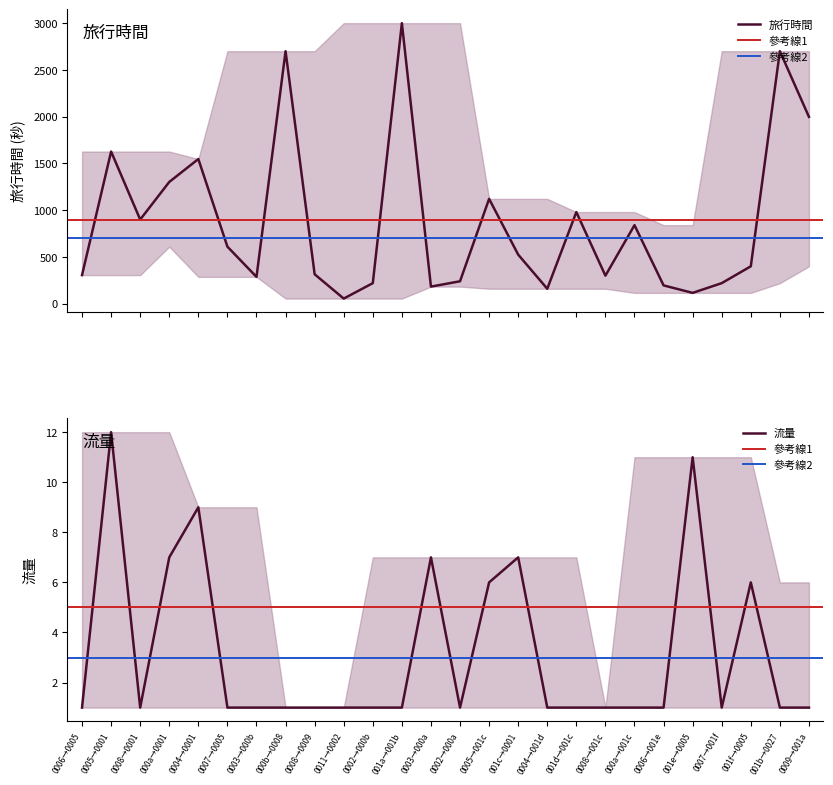

True or false: 流量 has a value of 9 at 000a→0001.

False